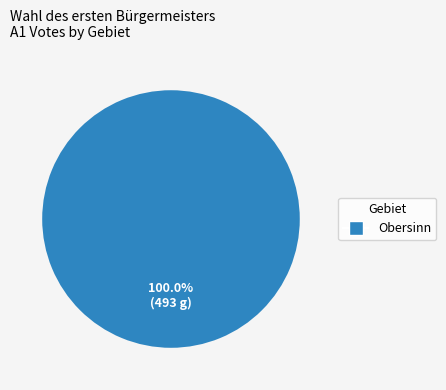

Is there any slice that represents more than half of the pie?

Yes